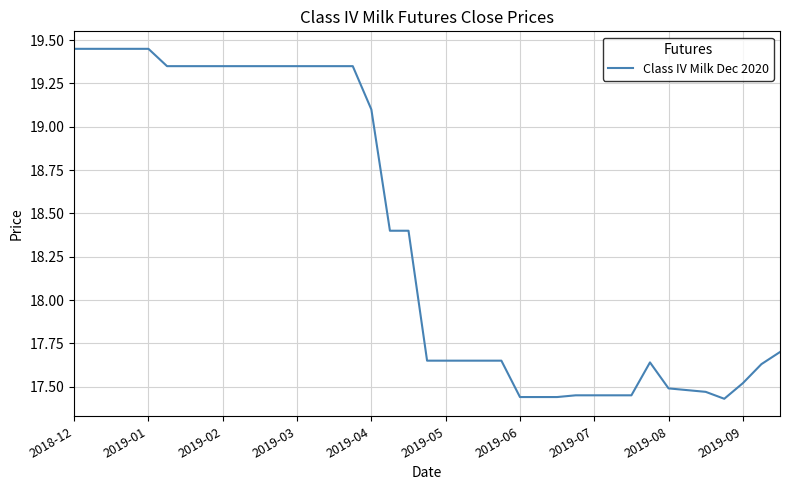

How many distinct data groups are displayed?

1